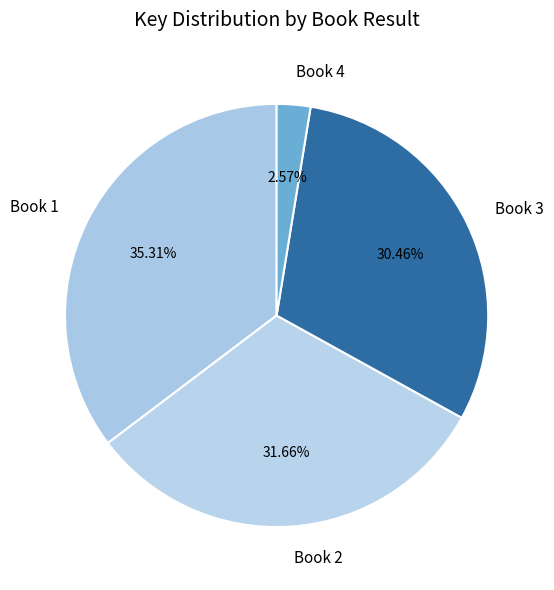

Does Book 2 account for over 50% of the chart?

No